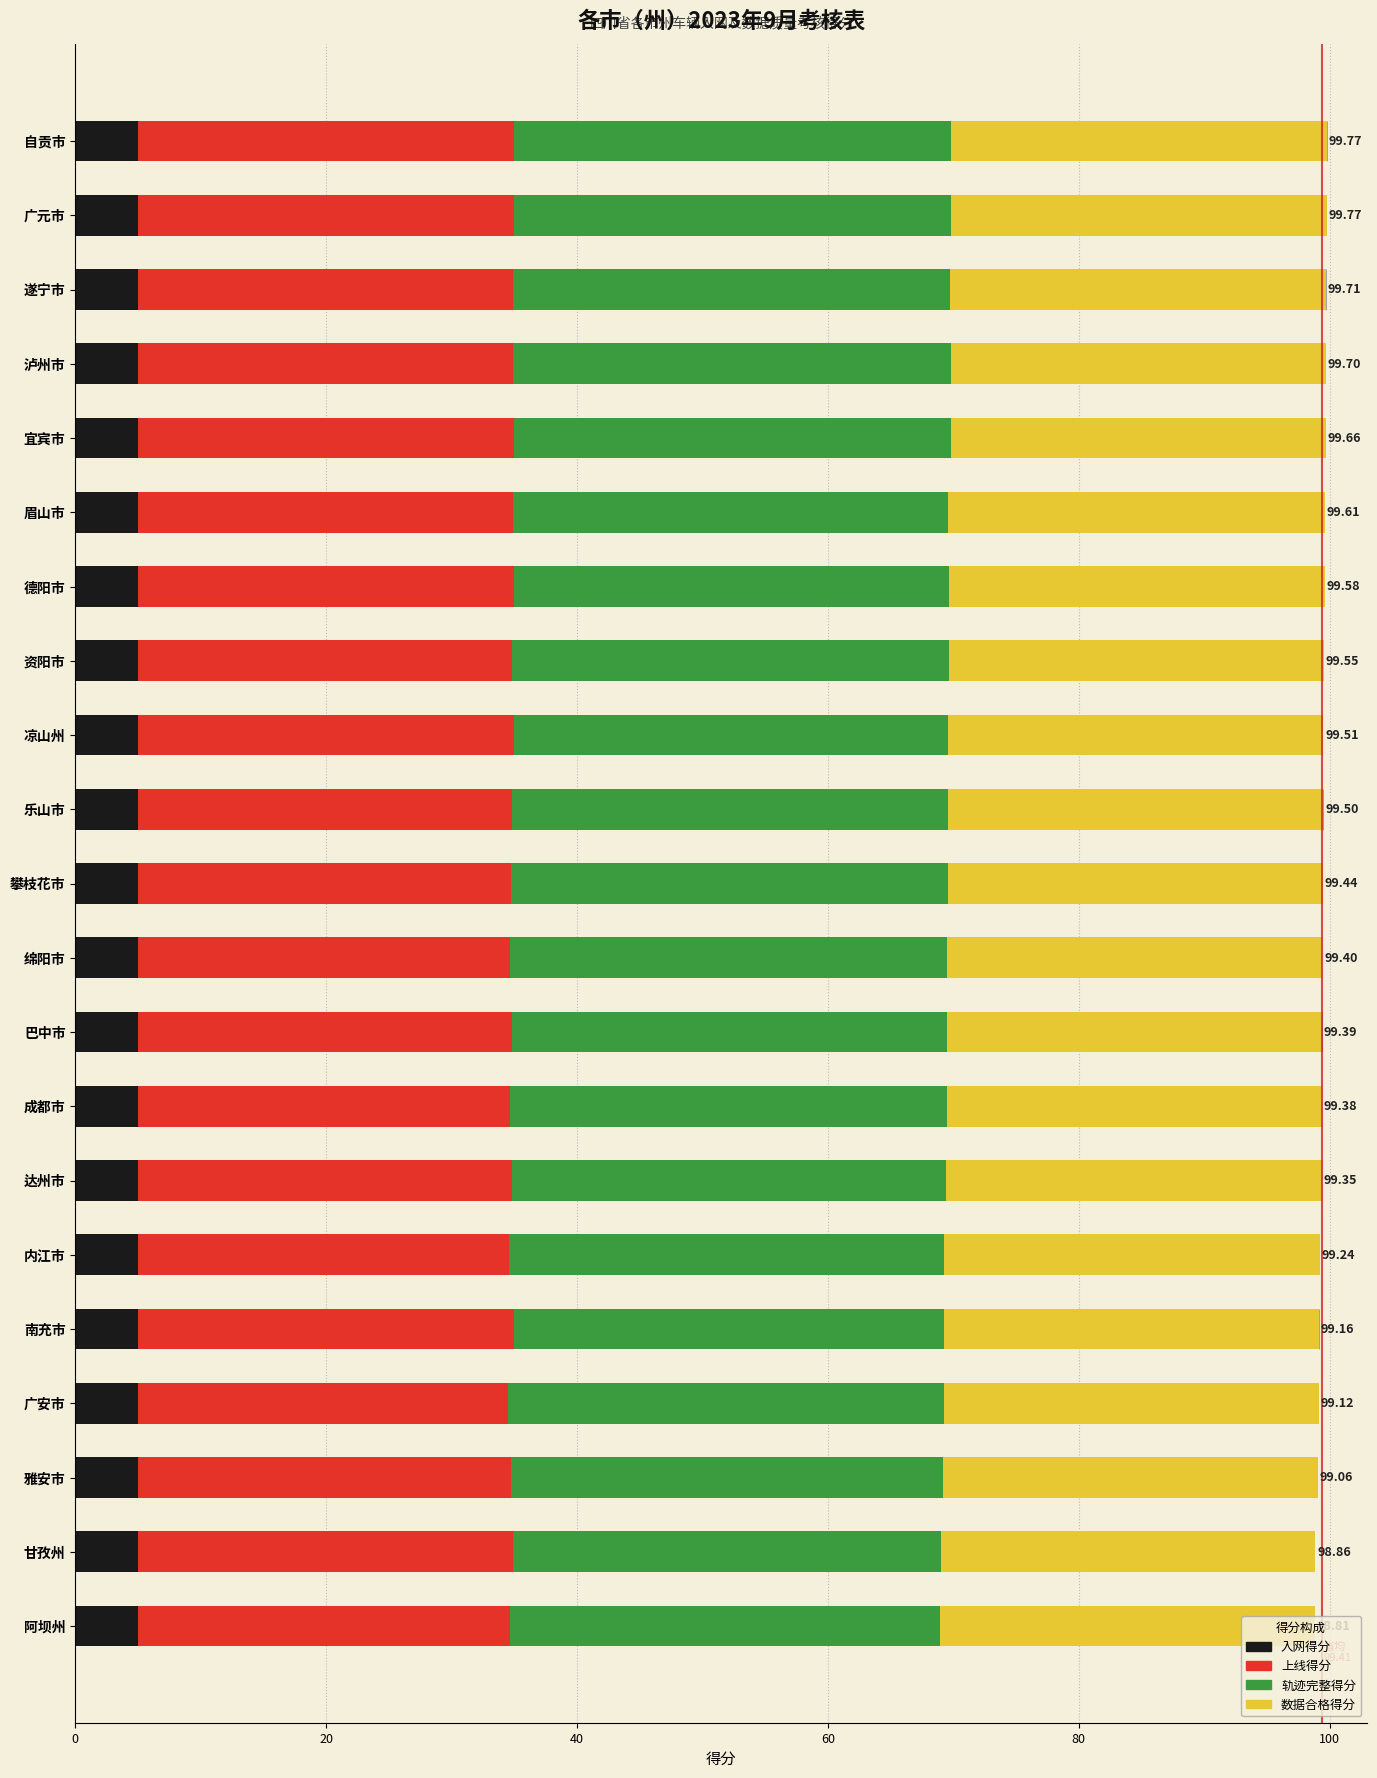

How many groups of bars are there?

21